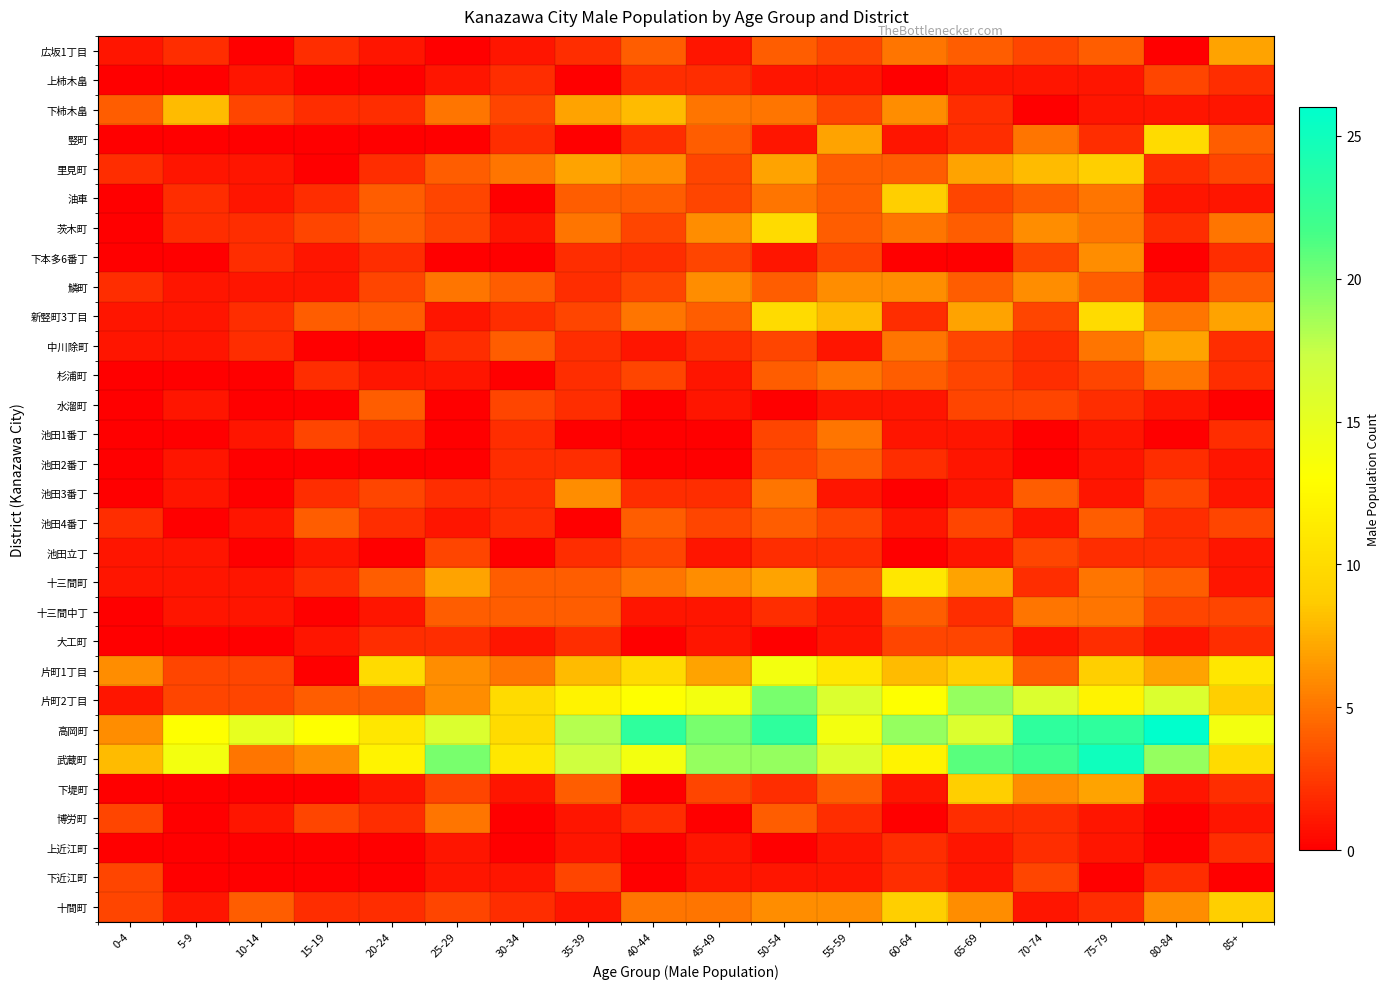

Reading left to right, what are all the values shown in this chart?

広坂1丁目: 0-4=1	5-9=2	10-14=0	15-19=2	20-24=1	25-29=0	30-34=1	35-39=2	40-44=4	45-49=1	50-54=4	55-59=3	60-64=5	65-69=4	70-74=3	75-79=4	80-84=0	85+=7
上柿木畠: 0-4=0	5-9=0	10-14=1	15-19=0	20-24=0	25-29=1	30-34=2	35-39=0	40-44=2	45-49=2	50-54=1	55-59=1	60-64=0	65-69=1	70-74=1	75-79=1	80-84=3	85+=2
下柿木畠: 0-4=4	5-9=8	10-14=3	15-19=2	20-24=2	25-29=5	30-34=3	35-39=7	40-44=8	45-49=5	50-54=5	55-59=3	60-64=6	65-69=2	70-74=0	75-79=1	80-84=1	85+=1
竪町: 0-4=0	5-9=0	10-14=0	15-19=0	20-24=0	25-29=0	30-34=2	35-39=0	40-44=2	45-49=4	50-54=1	55-59=7	60-64=1	65-69=2	70-74=5	75-79=2	80-84=10	85+=4
里見町: 0-4=2	5-9=1	10-14=1	15-19=0	20-24=2	25-29=4	30-34=5	35-39=7	40-44=6	45-49=3	50-54=7	55-59=4	60-64=4	65-69=7	70-74=8	75-79=9	80-84=2	85+=3
油車: 0-4=0	5-9=2	10-14=1	15-19=2	20-24=4	25-29=3	30-34=0	35-39=4	40-44=4	45-49=3	50-54=5	55-59=4	60-64=9	65-69=3	70-74=4	75-79=5	80-84=1	85+=1
茨木町: 0-4=0	5-9=2	10-14=2	15-19=3	20-24=4	25-29=3	30-34=1	35-39=5	40-44=3	45-49=6	50-54=10	55-59=4	60-64=5	65-69=4	70-74=6	75-79=5	80-84=2	85+=5
下本多6番丁: 0-4=0	5-9=0	10-14=2	15-19=1	20-24=2	25-29=0	30-34=0	35-39=2	40-44=2	45-49=3	50-54=1	55-59=3	60-64=0	65-69=0	70-74=3	75-79=6	80-84=0	85+=2
鱗町: 0-4=2	5-9=1	10-14=1	15-19=1	20-24=3	25-29=5	30-34=4	35-39=2	40-44=3	45-49=6	50-54=4	55-59=6	60-64=6	65-69=4	70-74=6	75-79=4	80-84=1	85+=4
新竪町3丁目: 0-4=1	5-9=1	10-14=2	15-19=4	20-24=4	25-29=1	30-34=2	35-39=3	40-44=5	45-49=4	50-54=10	55-59=8	60-64=2	65-69=7	70-74=3	75-79=10	80-84=5	85+=7
中川除町: 0-4=1	5-9=1	10-14=2	15-19=0	20-24=0	25-29=2	30-34=4	35-39=2	40-44=1	45-49=2	50-54=3	55-59=1	60-64=5	65-69=3	70-74=2	75-79=5	80-84=7	85+=2
杉浦町: 0-4=0	5-9=0	10-14=0	15-19=2	20-24=1	25-29=1	30-34=0	35-39=2	40-44=3	45-49=1	50-54=4	55-59=5	60-64=4	65-69=3	70-74=2	75-79=3	80-84=5	85+=2
水溜町: 0-4=0	5-9=1	10-14=0	15-19=0	20-24=4	25-29=0	30-34=3	35-39=2	40-44=0	45-49=1	50-54=0	55-59=1	60-64=1	65-69=3	70-74=3	75-79=2	80-84=1	85+=0
池田1番丁: 0-4=0	5-9=0	10-14=1	15-19=3	20-24=2	25-29=0	30-34=2	35-39=0	40-44=0	45-49=0	50-54=3	55-59=5	60-64=1	65-69=1	70-74=0	75-79=1	80-84=0	85+=2
池田2番丁: 0-4=0	5-9=1	10-14=0	15-19=0	20-24=0	25-29=0	30-34=2	35-39=2	40-44=0	45-49=0	50-54=3	55-59=4	60-64=2	65-69=1	70-74=0	75-79=1	80-84=2	85+=1
池田3番丁: 0-4=0	5-9=1	10-14=0	15-19=2	20-24=3	25-29=2	30-34=2	35-39=6	40-44=2	45-49=2	50-54=5	55-59=1	60-64=0	65-69=1	70-74=4	75-79=1	80-84=3	85+=1
池田4番丁: 0-4=2	5-9=0	10-14=1	15-19=4	20-24=2	25-29=1	30-34=2	35-39=0	40-44=4	45-49=3	50-54=4	55-59=3	60-64=1	65-69=3	70-74=1	75-79=4	80-84=2	85+=3
池田立丁: 0-4=1	5-9=1	10-14=0	15-19=1	20-24=0	25-29=3	30-34=0	35-39=2	40-44=3	45-49=1	50-54=2	55-59=2	60-64=0	65-69=1	70-74=3	75-79=2	80-84=2	85+=1
十三間町: 0-4=1	5-9=1	10-14=1	15-19=2	20-24=4	25-29=7	30-34=4	35-39=4	40-44=5	45-49=6	50-54=7	55-59=4	60-64=11	65-69=7	70-74=2	75-79=5	80-84=4	85+=1
十三間中丁: 0-4=0	5-9=1	10-14=1	15-19=0	20-24=1	25-29=4	30-34=4	35-39=4	40-44=1	45-49=1	50-54=2	55-59=1	60-64=4	65-69=2	70-74=5	75-79=5	80-84=3	85+=3
大工町: 0-4=0	5-9=0	10-14=0	15-19=1	20-24=2	25-29=2	30-34=1	35-39=2	40-44=0	45-49=1	50-54=0	55-59=1	60-64=3	65-69=3	70-74=1	75-79=2	80-84=1	85+=2
片町1丁目: 0-4=6	5-9=3	10-14=3	15-19=0	20-24=10	25-29=6	30-34=5	35-39=8	40-44=10	45-49=7	50-54=14	55-59=11	60-64=8	65-69=9	70-74=4	75-79=9	80-84=7	85+=11
片町2丁目: 0-4=1	5-9=3	10-14=3	15-19=4	20-24=4	25-29=6	30-34=10	35-39=12	40-44=13	45-49=14	50-54=20	55-59=16	60-64=13	65-69=19	70-74=16	75-79=12	80-84=16	85+=9
高岡町: 0-4=6	5-9=13	10-14=15	15-19=13	20-24=11	25-29=16	30-34=10	35-39=18	40-44=23	45-49=20	50-54=23	55-59=14	60-64=19	65-69=16	70-74=23	75-79=23	80-84=26	85+=14
武蔵町: 0-4=8	5-9=14	10-14=5	15-19=6	20-24=12	25-29=20	30-34=11	35-39=17	40-44=14	45-49=19	50-54=19	55-59=16	60-64=12	65-69=21	70-74=22	75-79=25	80-84=19	85+=10
下堤町: 0-4=0	5-9=0	10-14=0	15-19=0	20-24=1	25-29=3	30-34=1	35-39=4	40-44=0	45-49=3	50-54=2	55-59=4	60-64=1	65-69=9	70-74=6	75-79=7	80-84=1	85+=2
博労町: 0-4=3	5-9=0	10-14=1	15-19=3	20-24=2	25-29=5	30-34=0	35-39=1	40-44=2	45-49=0	50-54=4	55-59=2	60-64=0	65-69=2	70-74=2	75-79=1	80-84=0	85+=1
上近江町: 0-4=0	5-9=0	10-14=0	15-19=0	20-24=0	25-29=1	30-34=0	35-39=1	40-44=0	45-49=1	50-54=0	55-59=1	60-64=2	65-69=1	70-74=2	75-79=1	80-84=0	85+=2
下近江町: 0-4=3	5-9=0	10-14=0	15-19=0	20-24=0	25-29=1	30-34=1	35-39=3	40-44=0	45-49=1	50-54=1	55-59=1	60-64=2	65-69=1	70-74=3	75-79=0	80-84=2	85+=0
十間町: 0-4=3	5-9=1	10-14=4	15-19=2	20-24=2	25-29=3	30-34=2	35-39=1	40-44=5	45-49=5	50-54=6	55-59=6	60-64=9	65-69=6	70-74=1	75-79=2	80-84=6	85+=9